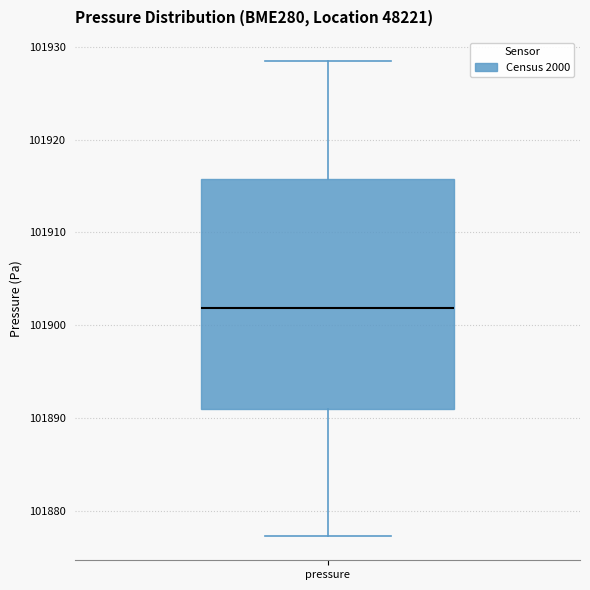

Transcribe this box plot: give where the median line is, the range the box spans, and where the two whiskers end, as read against the y-axis. The values are not printed on the chart, so give them approximately, as read against the axis.

median 101902, box 101891 to 101916, whiskers 101877 to 101929